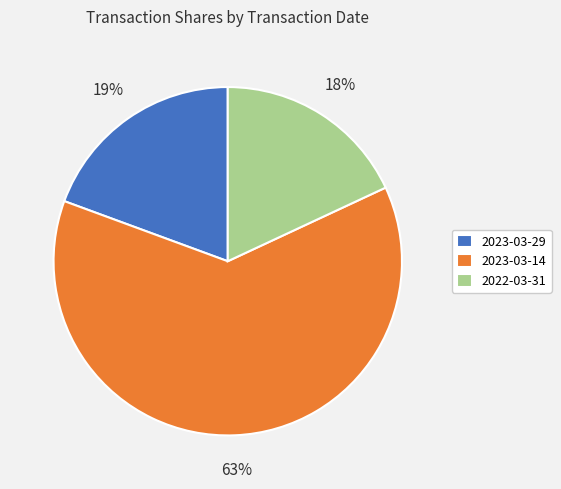

To the nearest percent, what is the combined percentage of 2022-03-31 and 2023-03-14?

81%